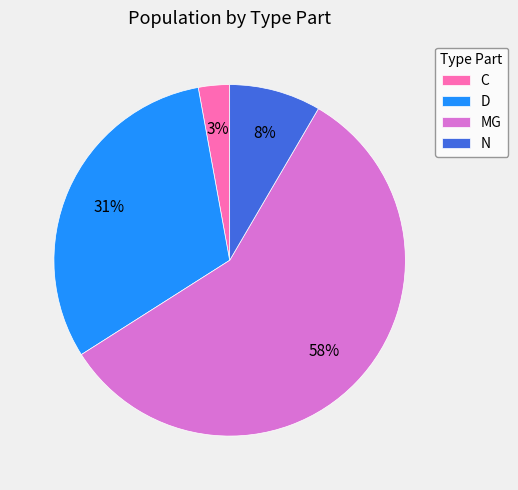

What is the smallest slice in the pie chart?

C